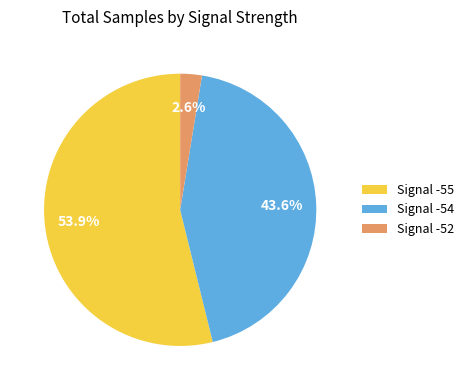

What is the largest slice in the pie chart?

Signal -55